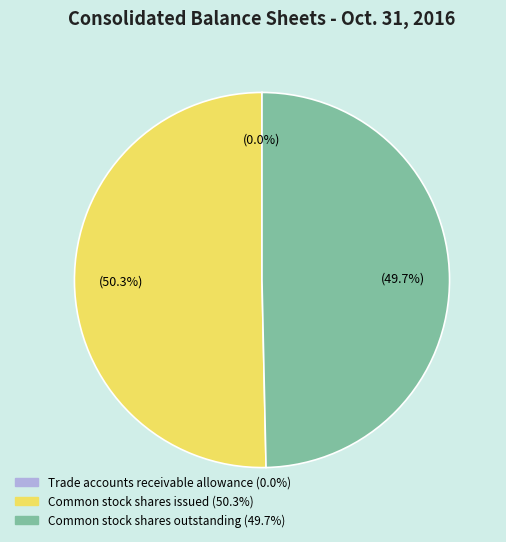

To the nearest percent, what is the average slice percentage?

33%